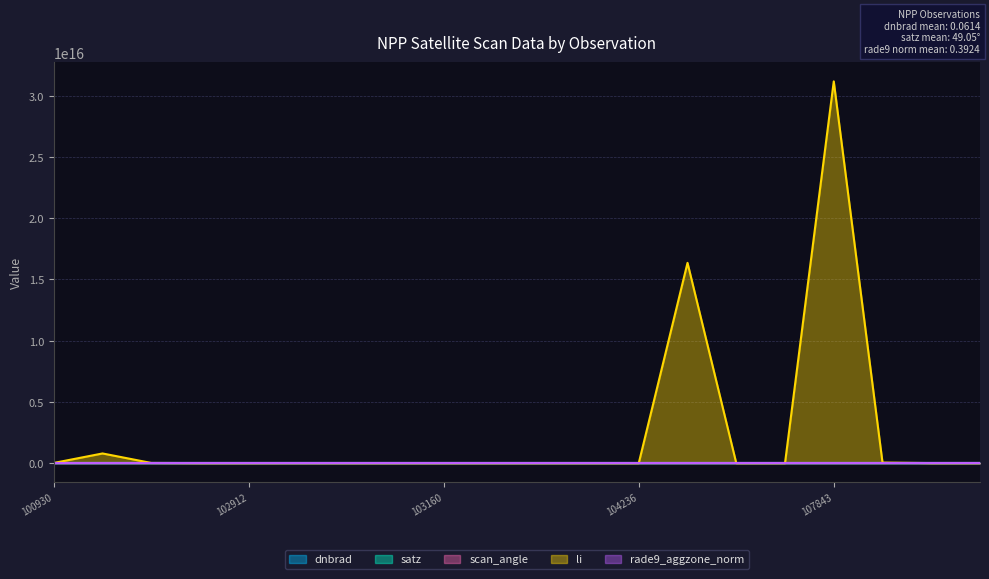

Which series has the widest spread of values?

li